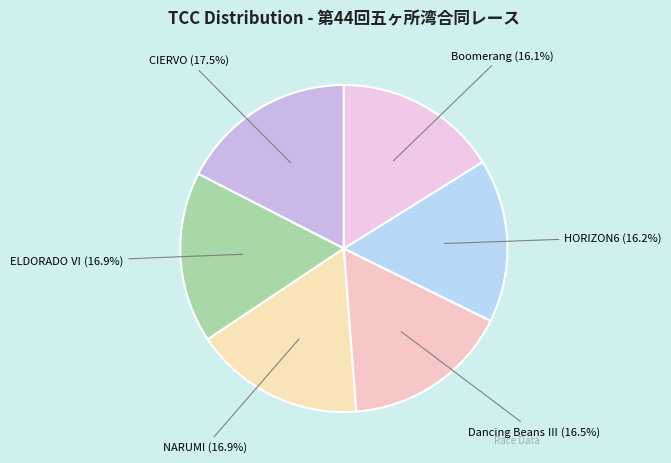

How many slices are in this pie chart?

6